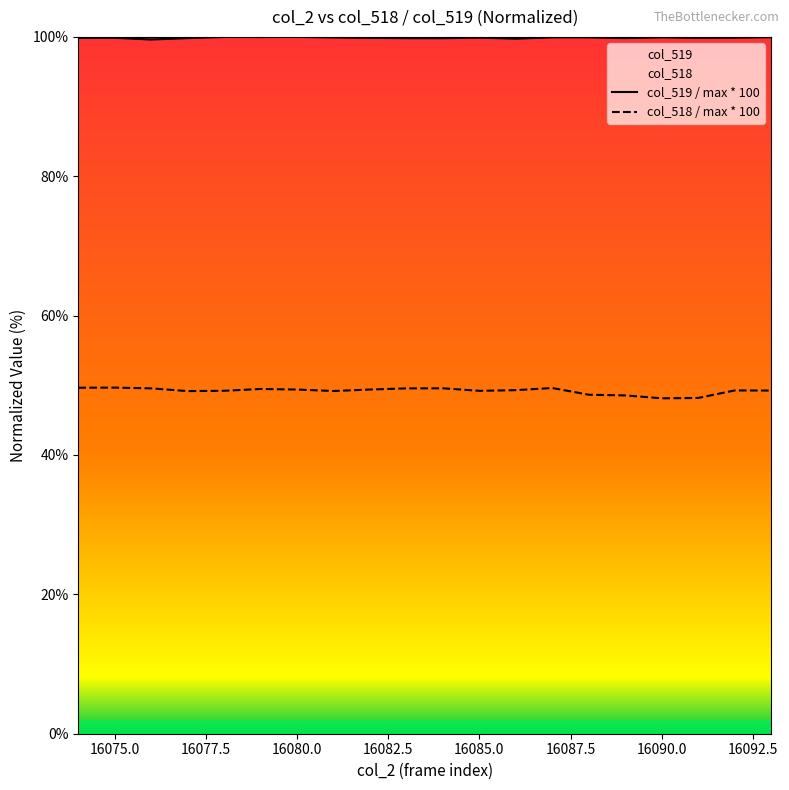

What is the difference between the second highest and minimum values in the col_518 / max * 100 series?

1.5